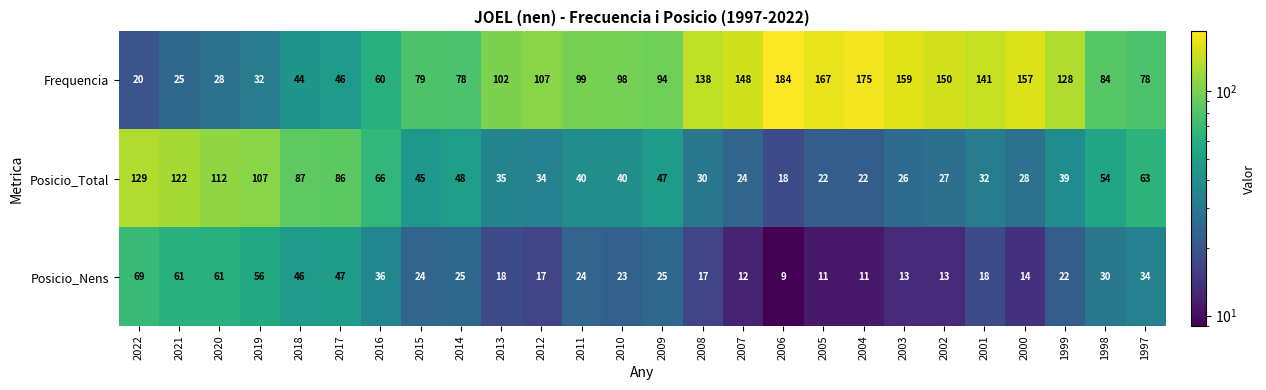

Which series has the largest total across all categories?

Frequencia